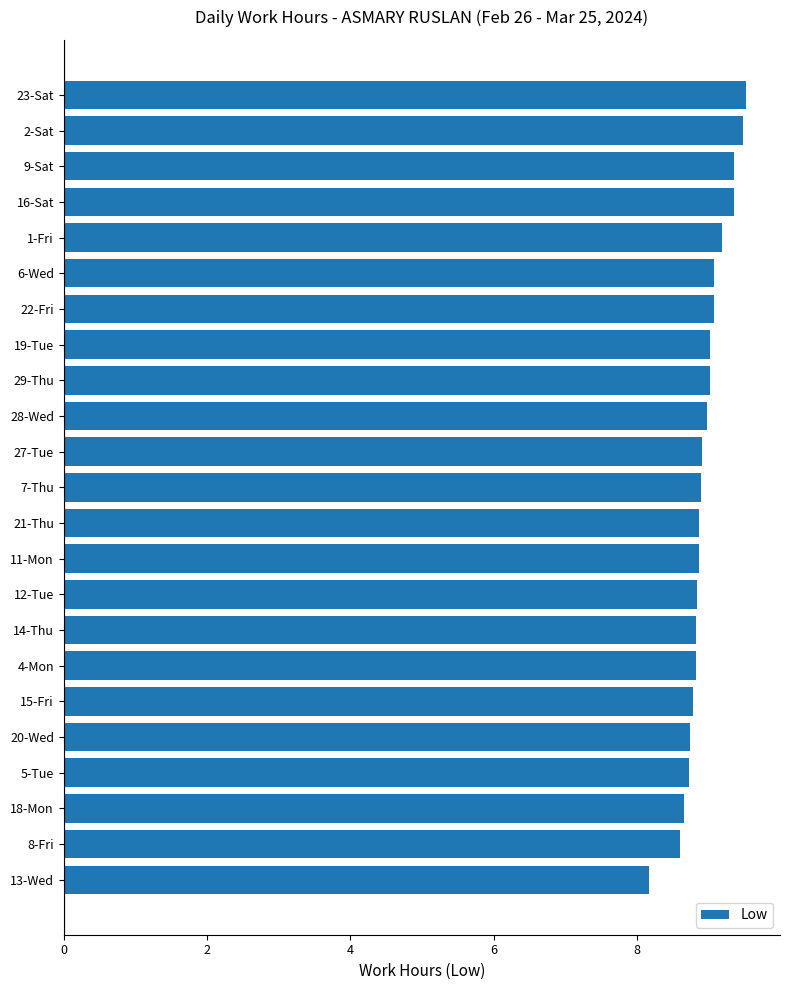

Is it true that the value at 13-Wed is 8.2?

True